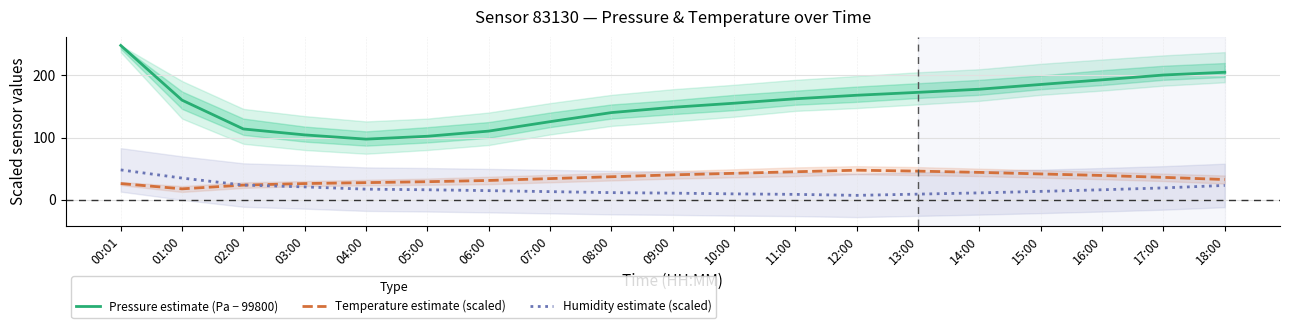

At which label does Humidity estimate (scaled) first exceed 14?

00:01